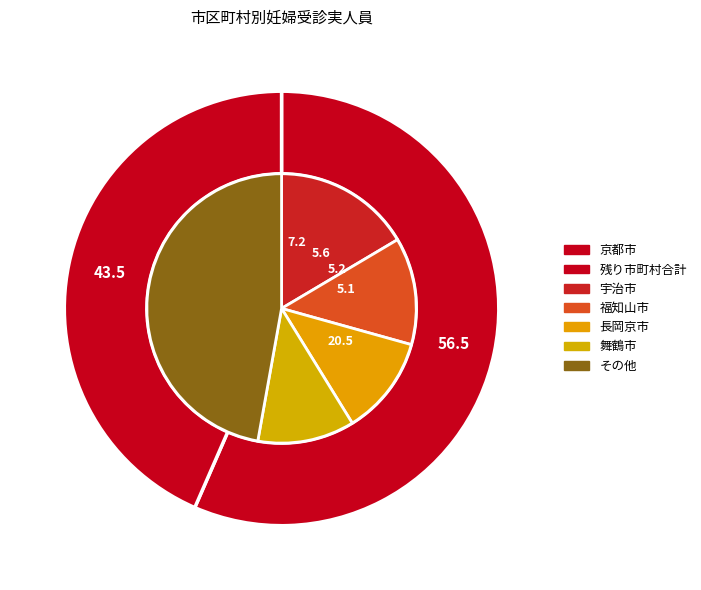

Which category has the biggest portion of the pie?

京都市